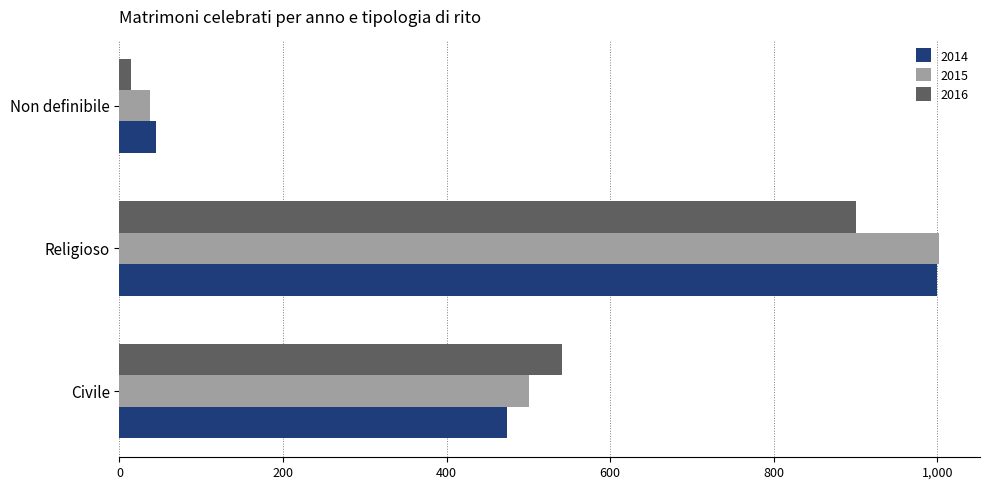

Where is 2015 nearest to the value 519?

Civile